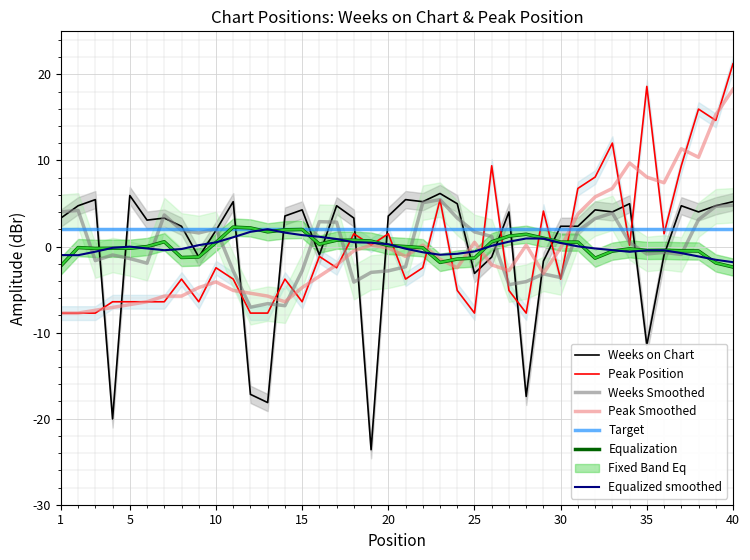

At which category does Weeks on Chart reach its first local valley?

4